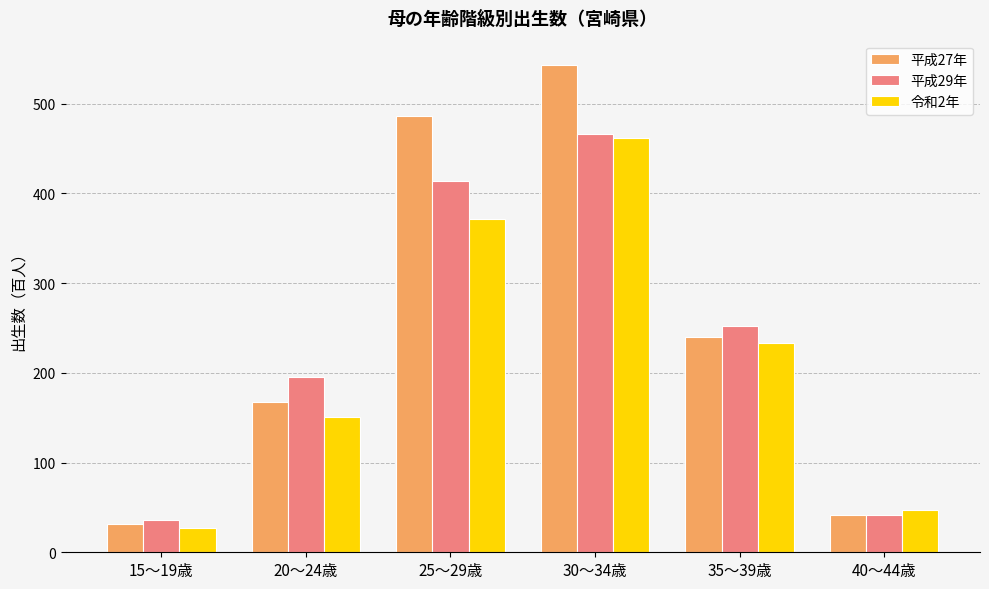

List the labels in order of 令和2年 value, largest first.

30～34歳, 25～29歳, 35～39歳, 20～24歳, 40～44歳, 15～19歳